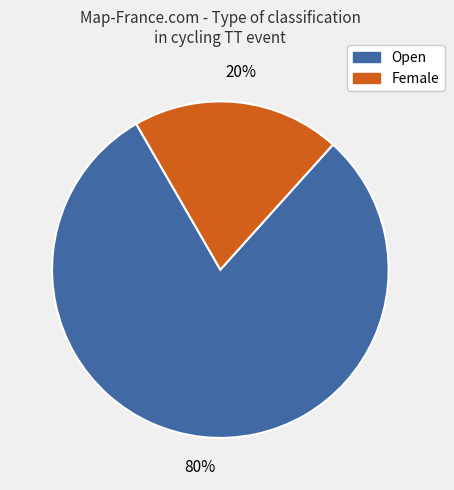

Combined, do Female and Open account for over 50%?

Yes